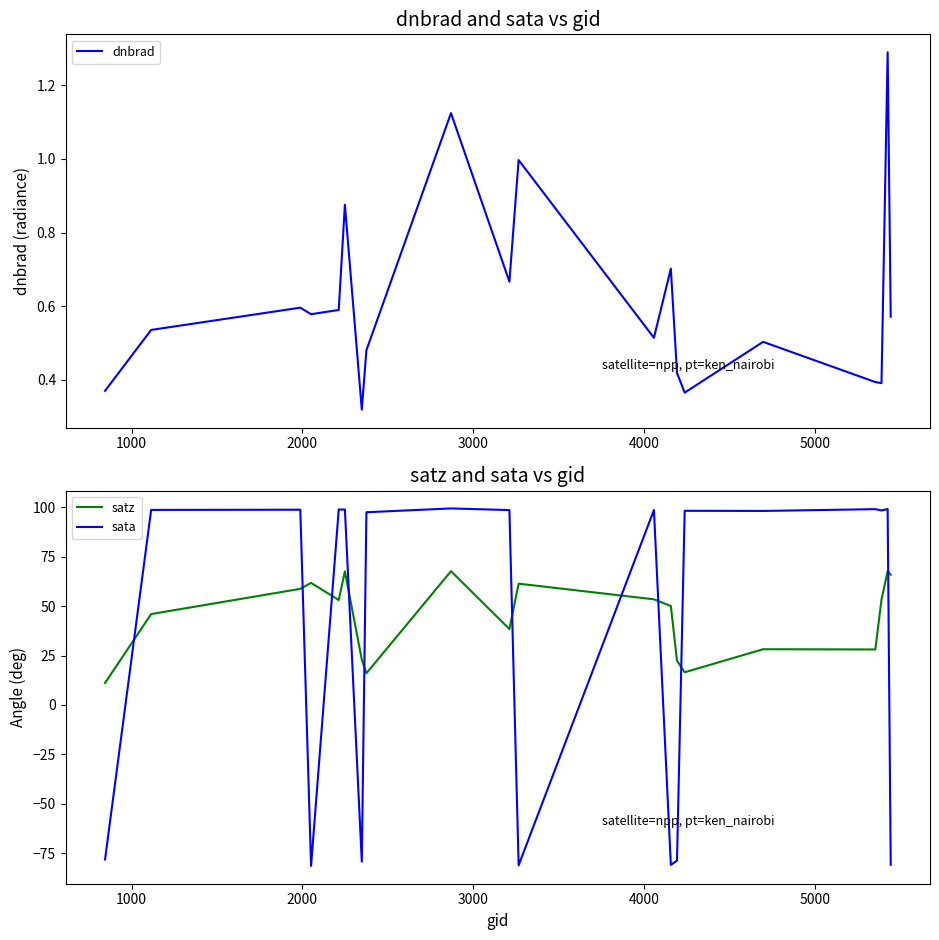

What is the maximum value for satz?

67.7